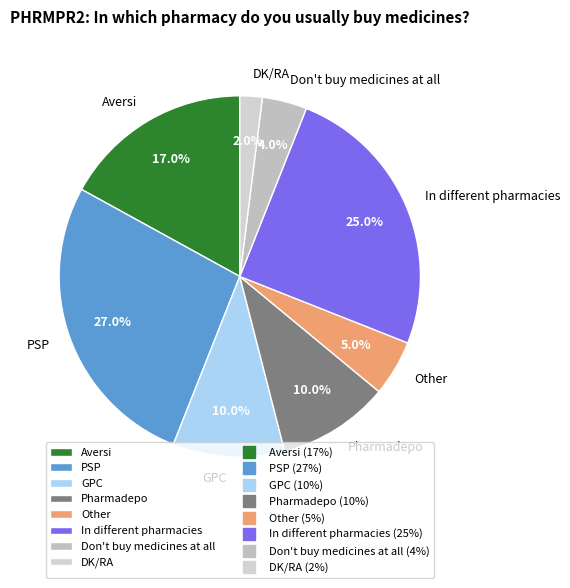

What percentage is the Don't buy medicines at all slice, to the nearest percent?

4%